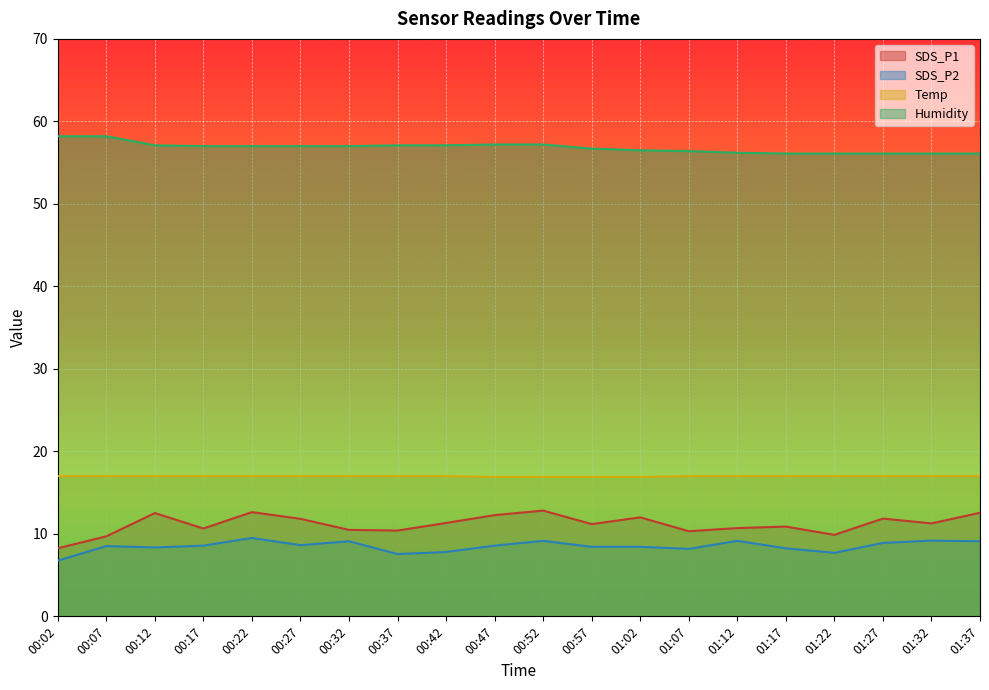

What are all the series names shown in the legend?

SDS_P1, SDS_P2, Temp, Humidity